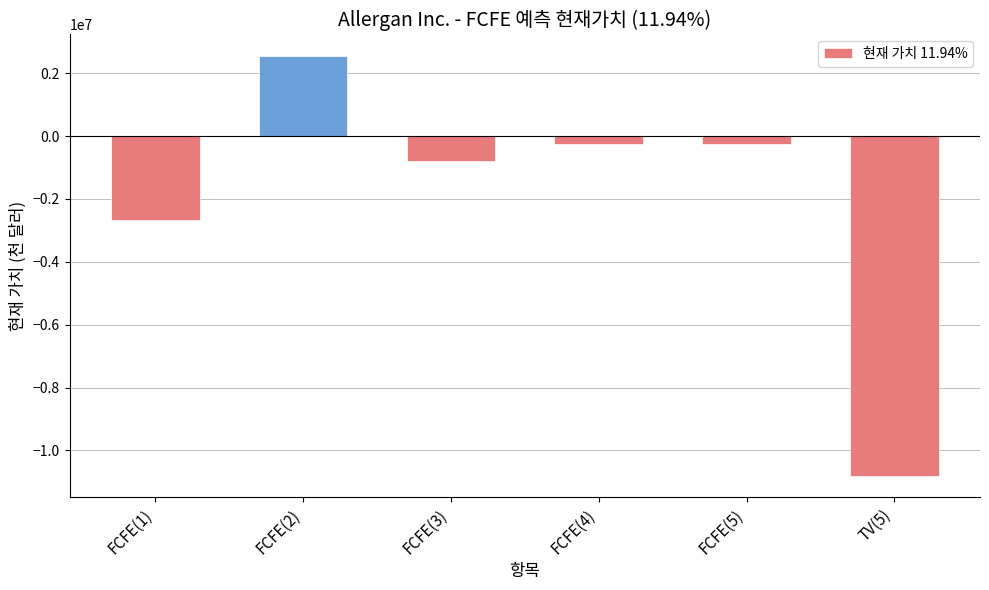

What is the smallest value displayed?

-10820986